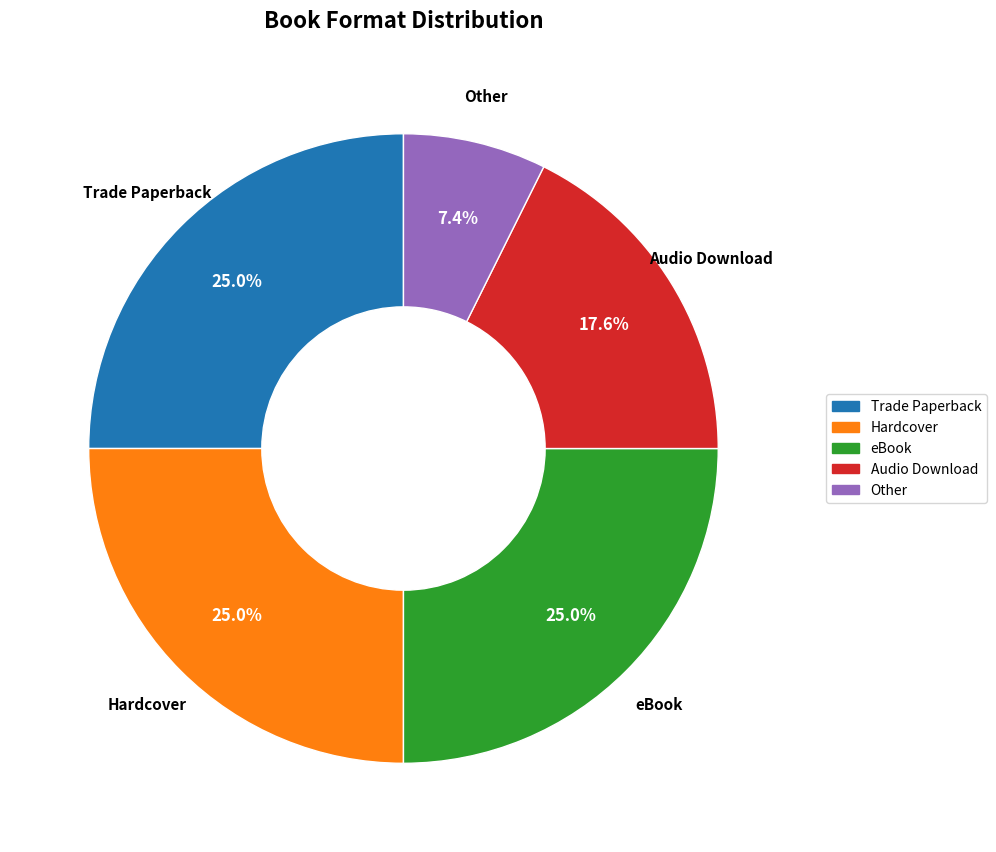

How many slices are in this pie chart?

5